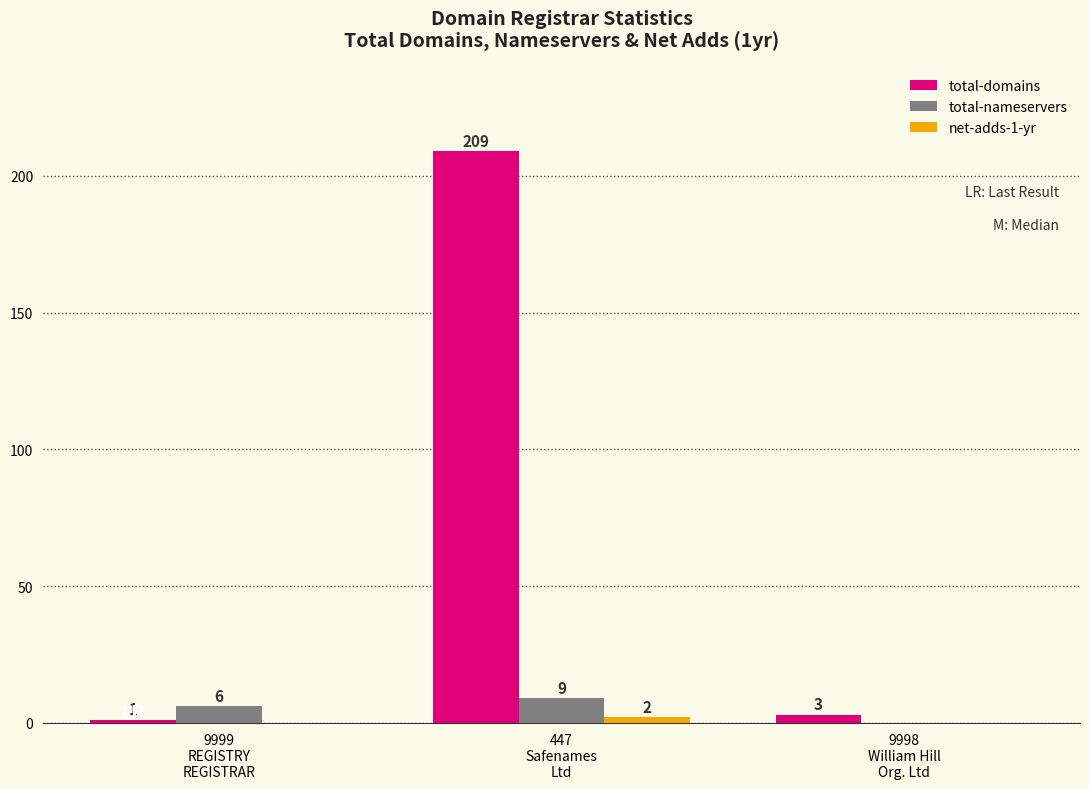

What is the sum of all total-domains values?

213